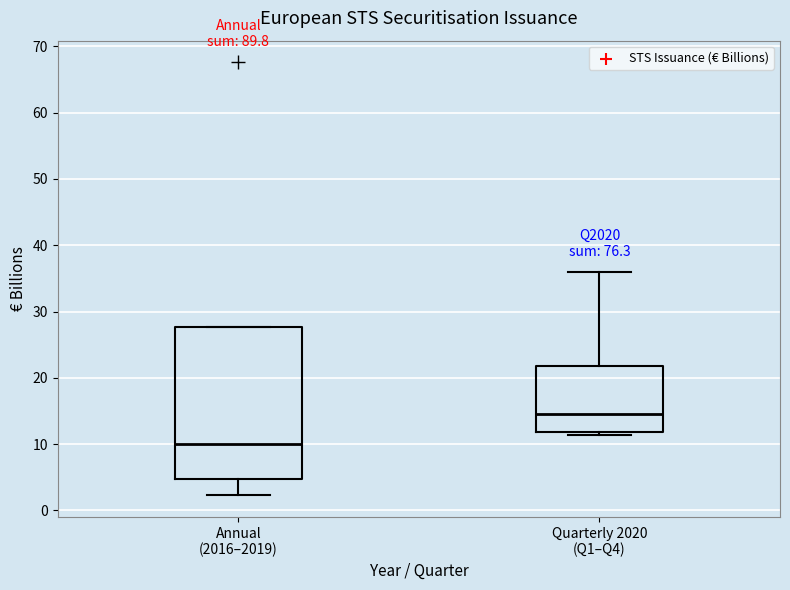

Comparing the boxes themselves (not the whiskers), which one is the tallest?

Annual (2016–2019)